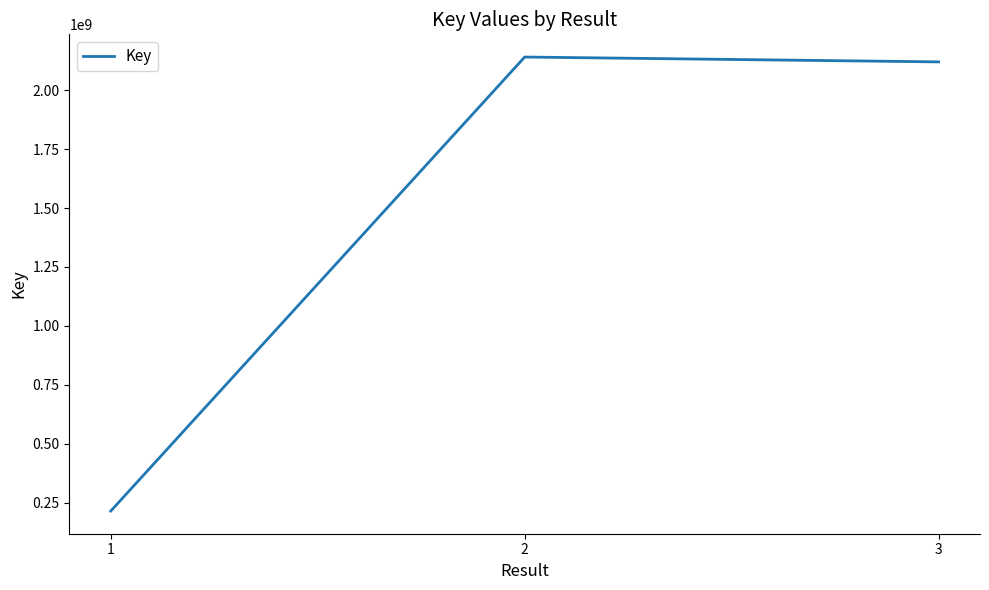

List the labels in order of value, largest first.

2, 3, 1